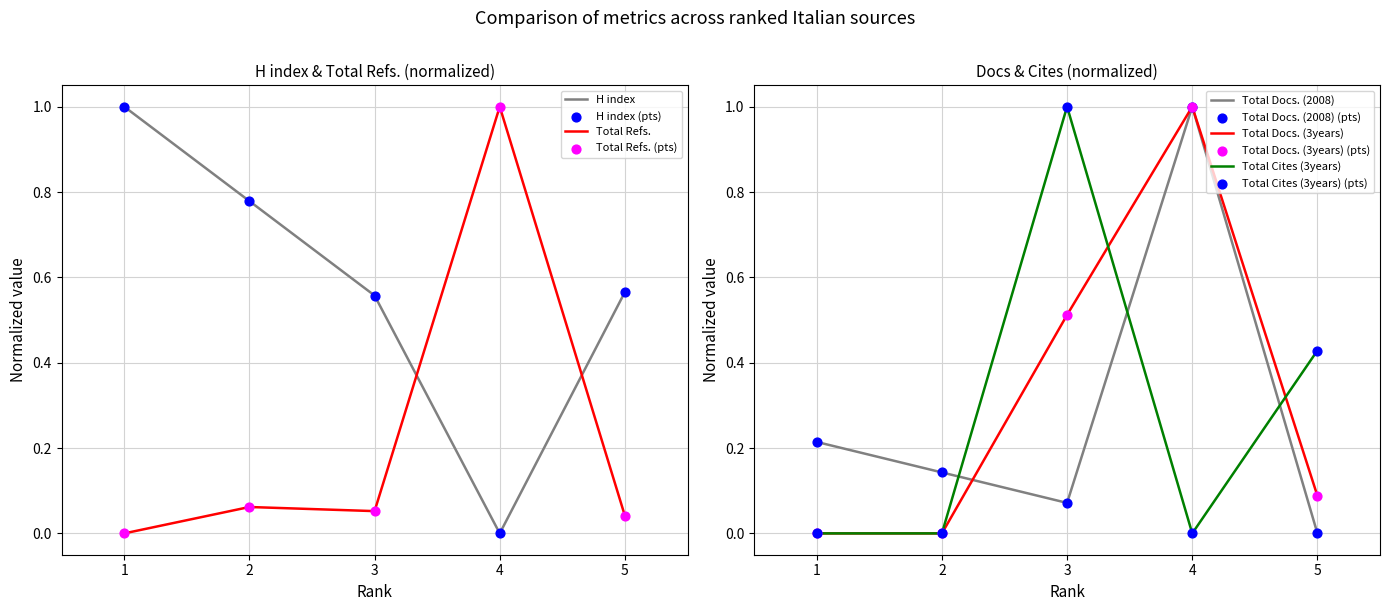

Which series has the largest Y range (max minus min)?

H index